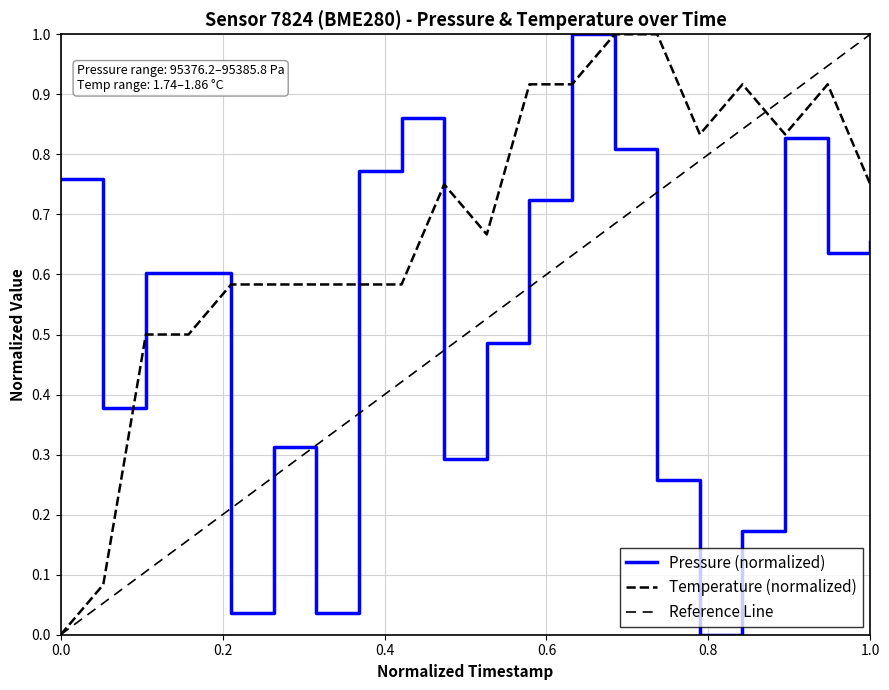

Rank the series by their average value, from lowest to highest.

pressure, temperature